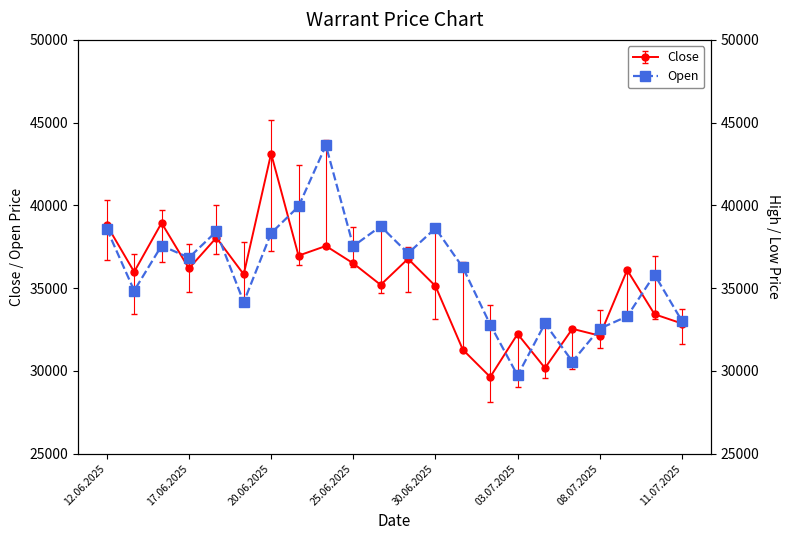

How many categories are shown in the chart?

22